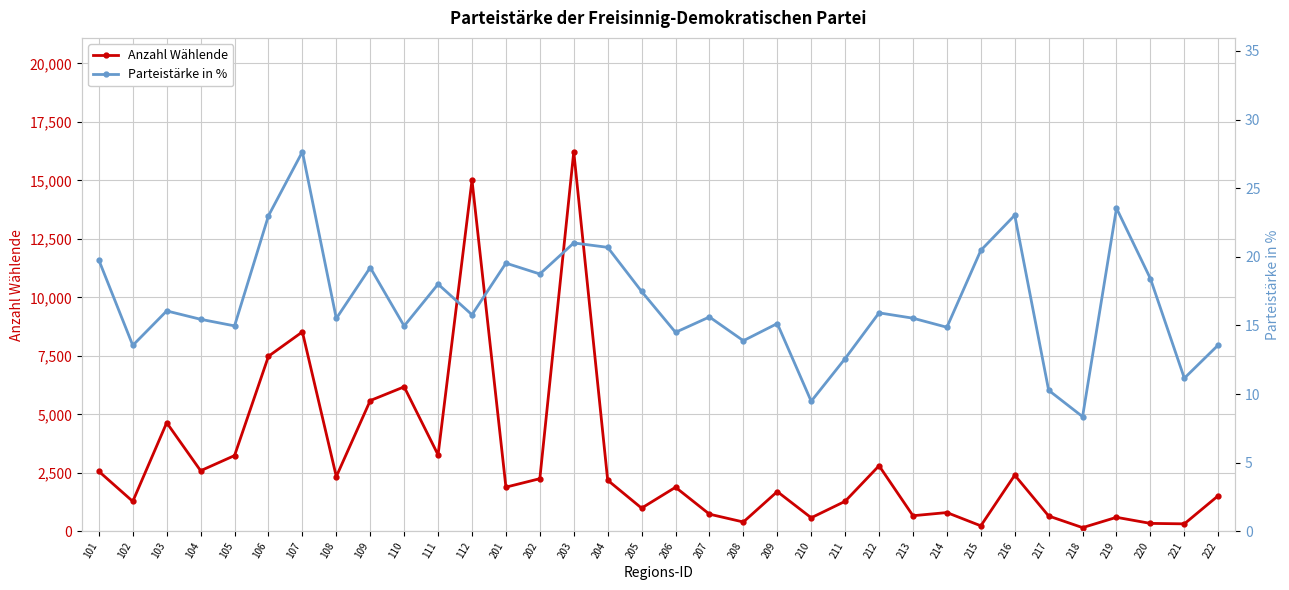

The value of Anzahl Wählende at 218 is 162.7. True or false?

True